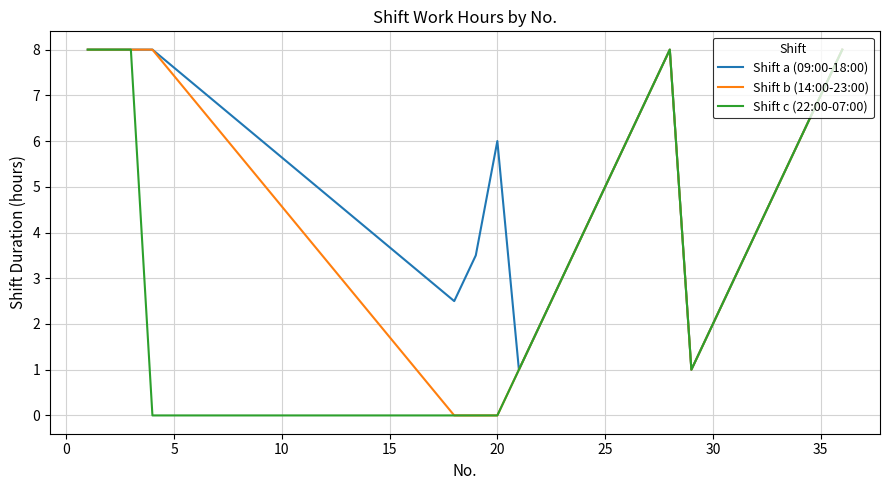

How many categories are shown in the chart?

23